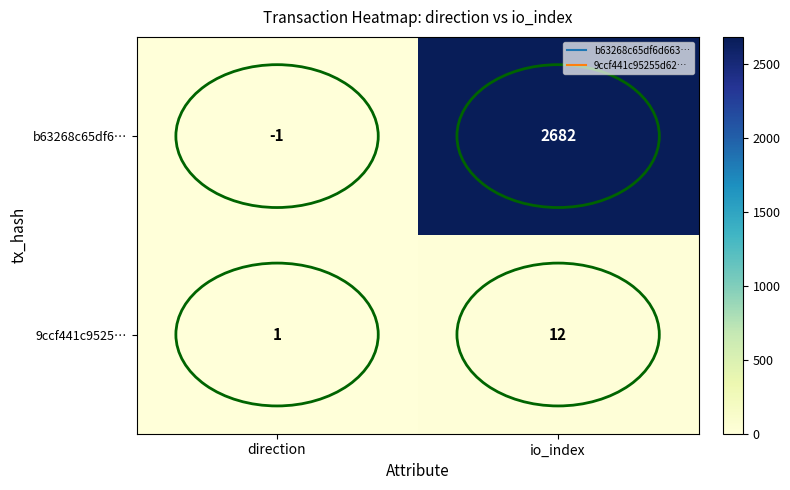

Between direction and io_index, which series saw the biggest shift?

b63268c65df6…